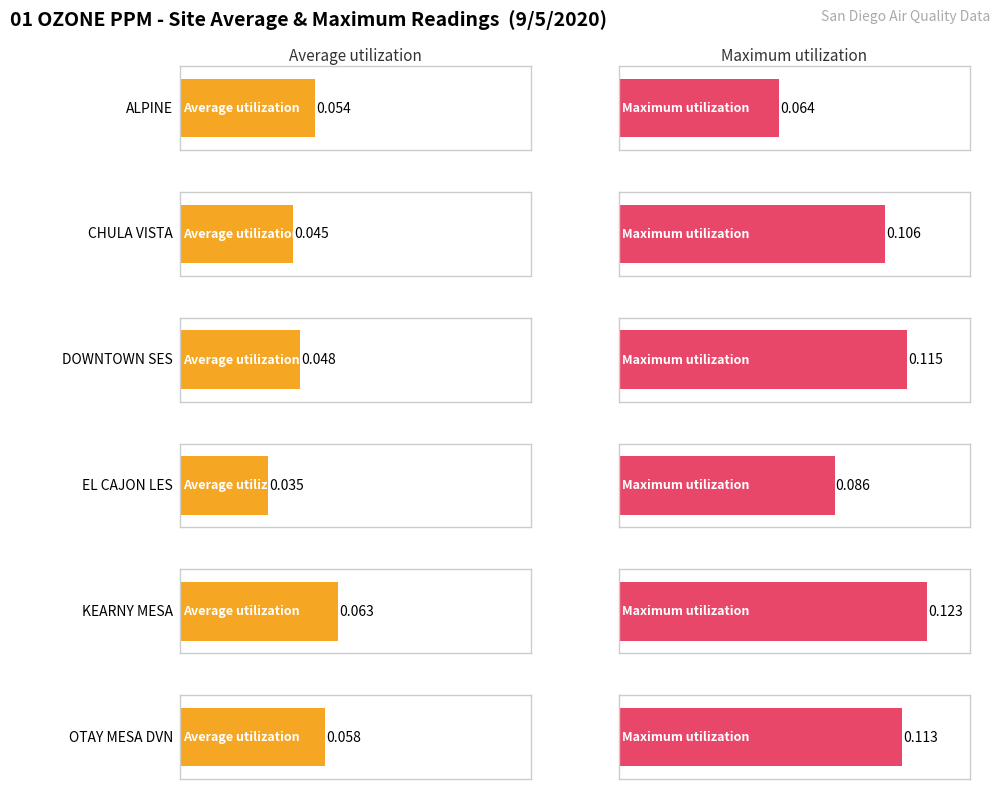

Which series changed the most between ALPINE and KEARNY MESA?

Maximum utilization